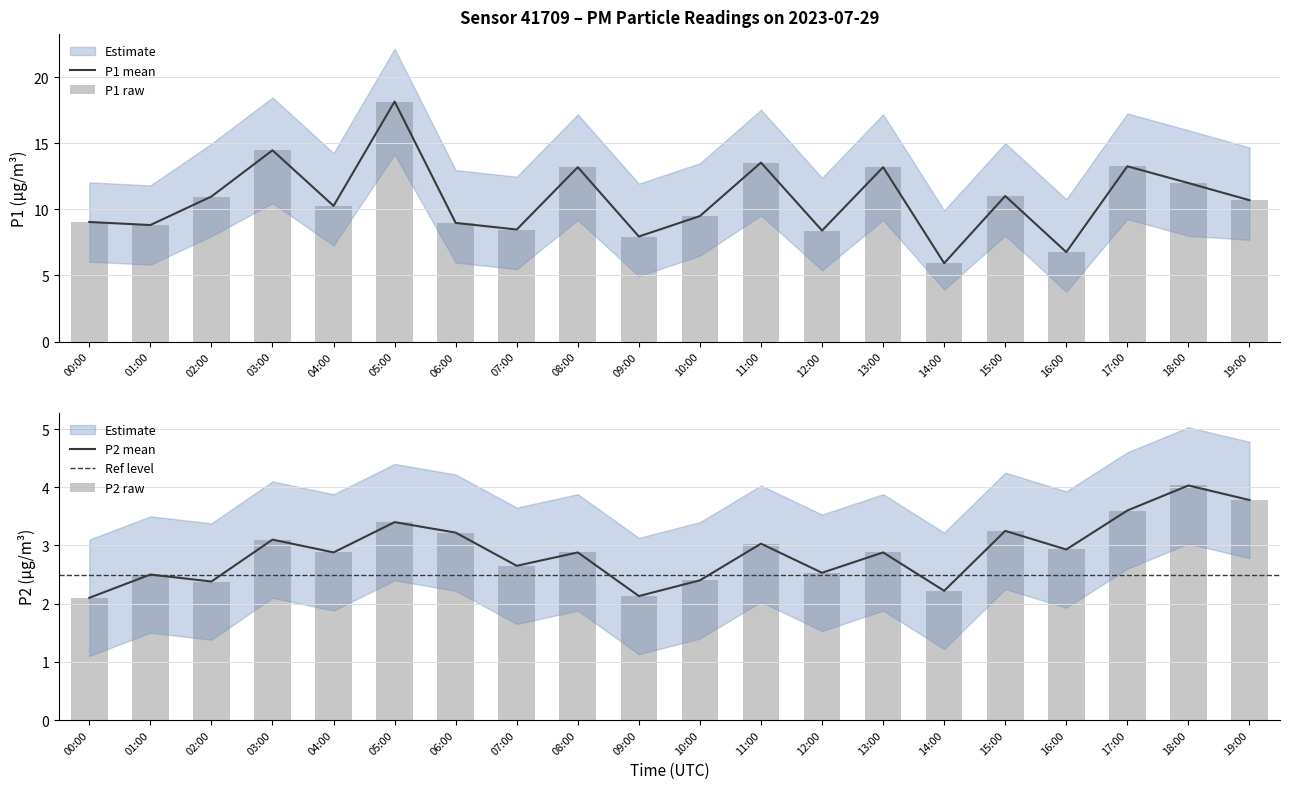

How many distinct data groups are displayed?

4